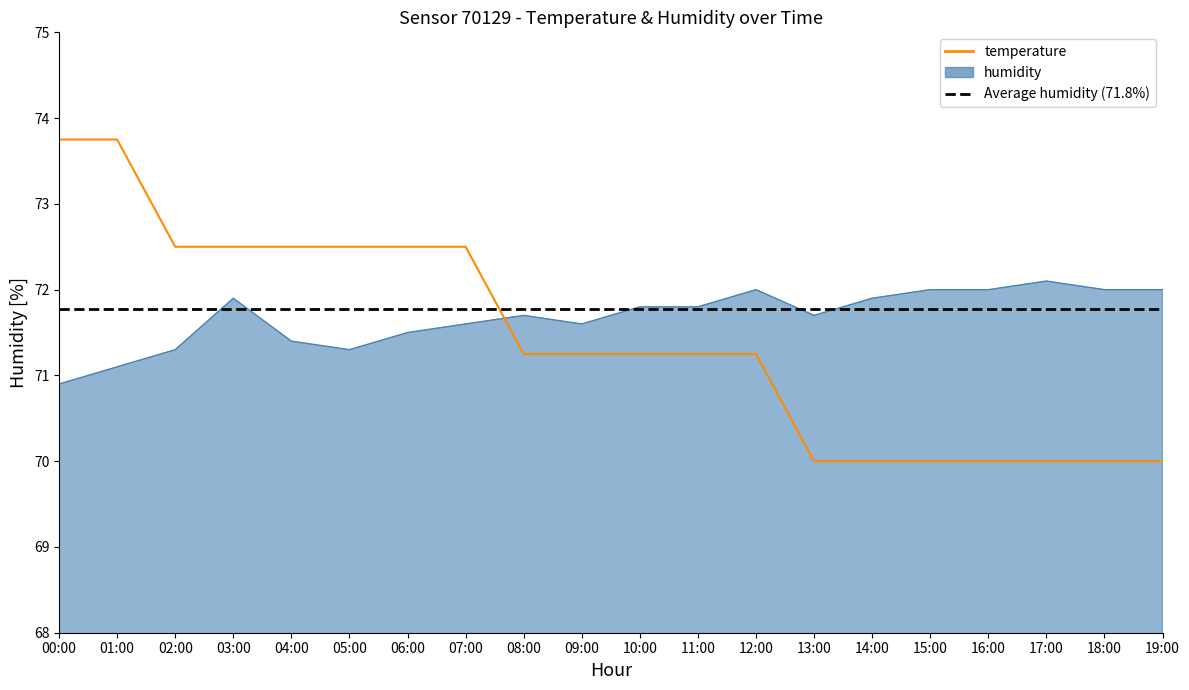

What is the label of the 13th point from the left?

12:00